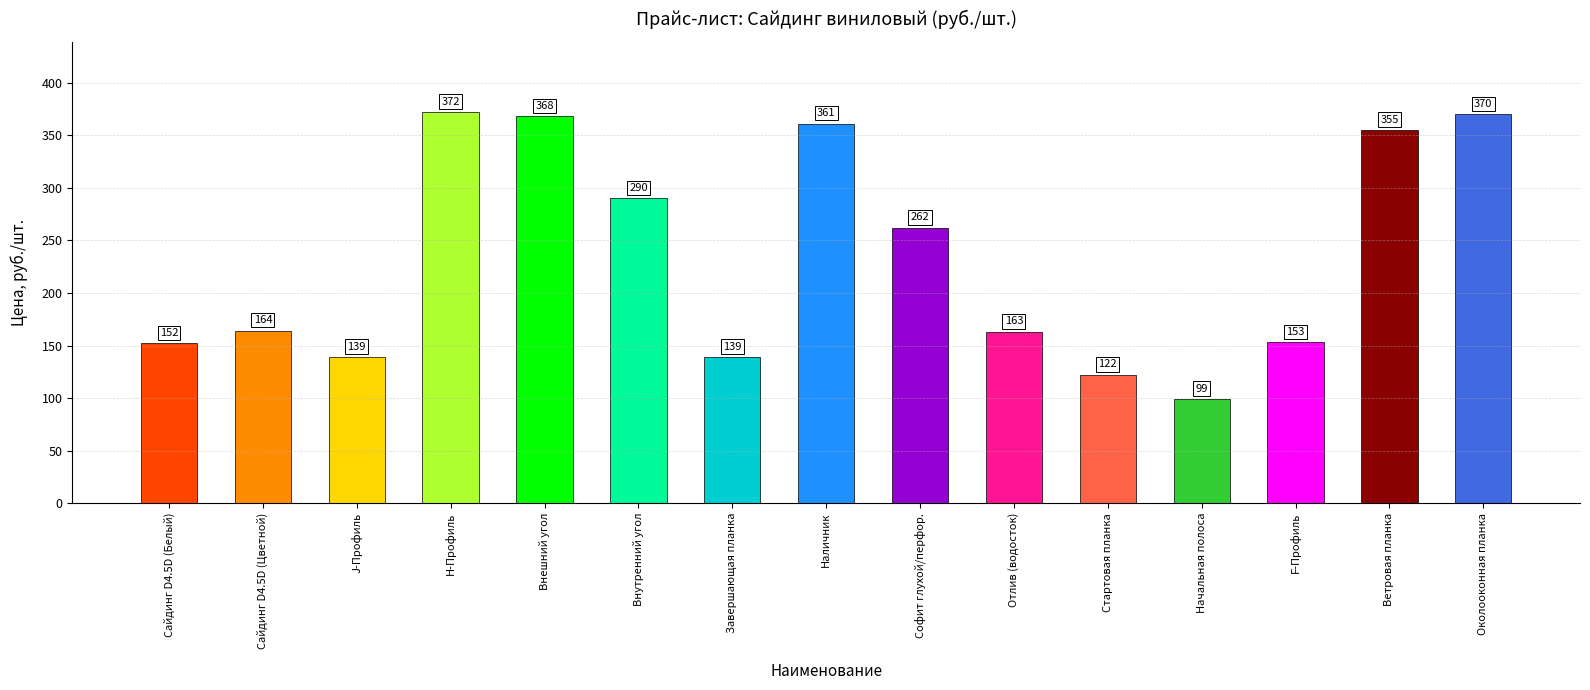

What is the difference between the maximum and minimum values?

273